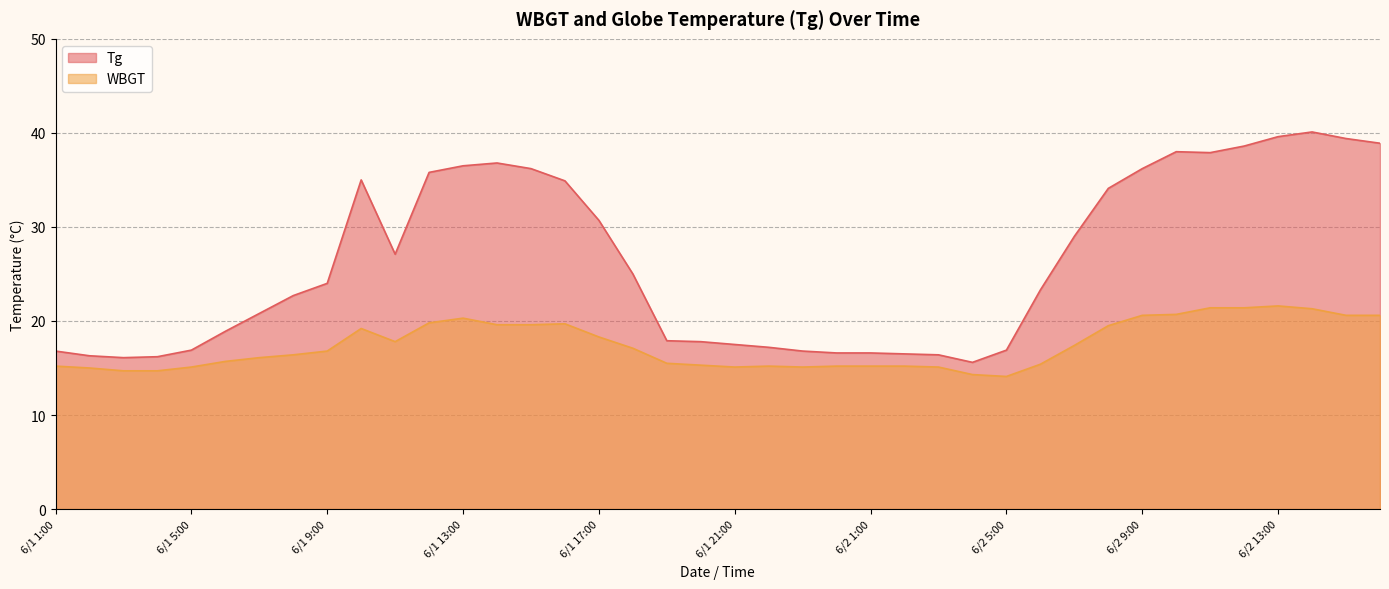

True or false: WBGT and Tg intersect in this chart.

False